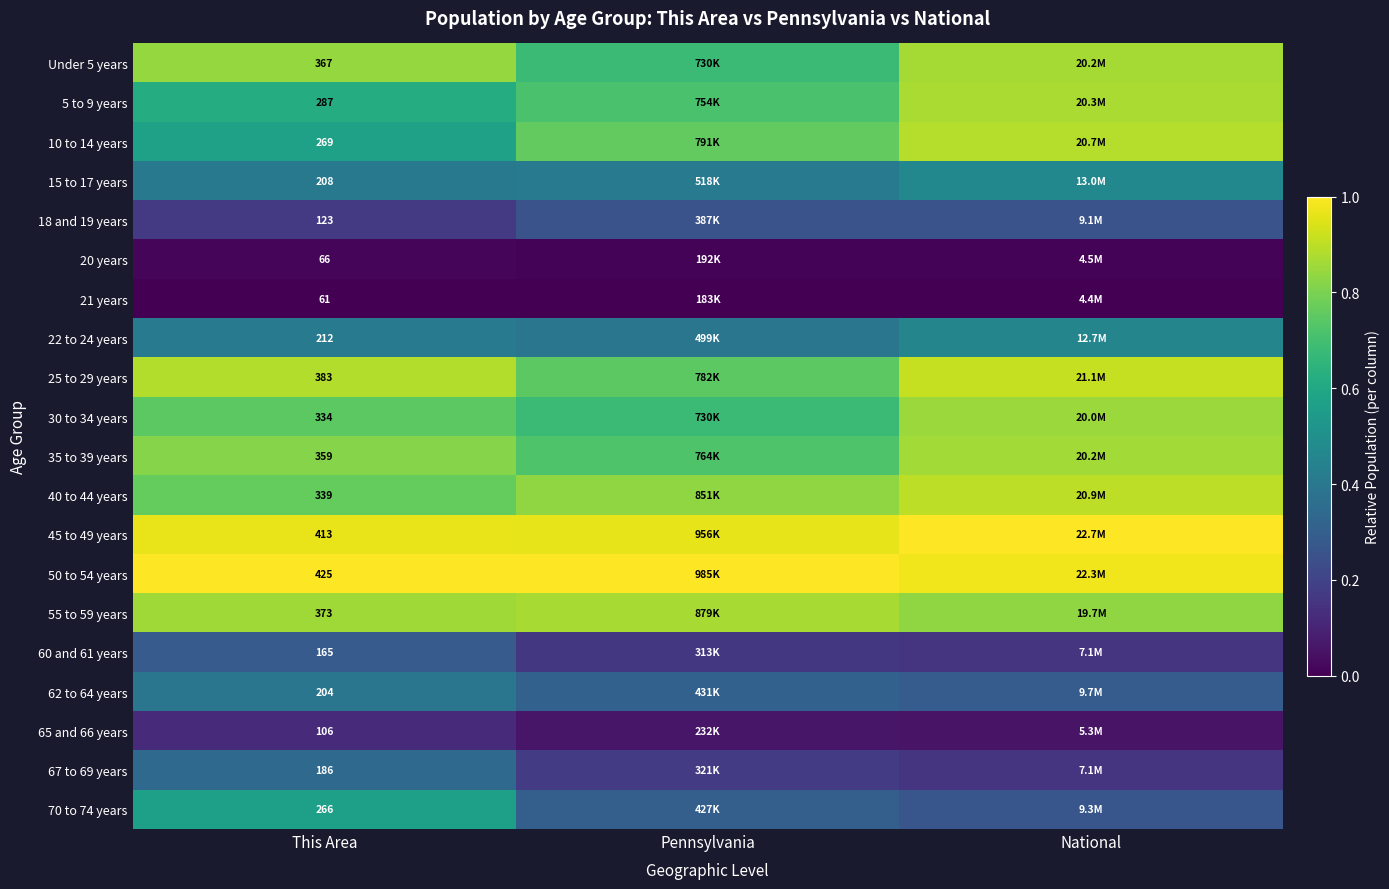

Which category has the highest value across all series?

National